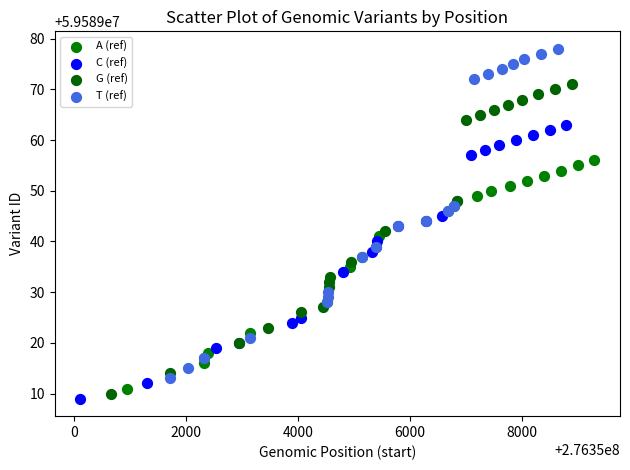

Which series reaches the minimum Y coordinate?

C (ref)